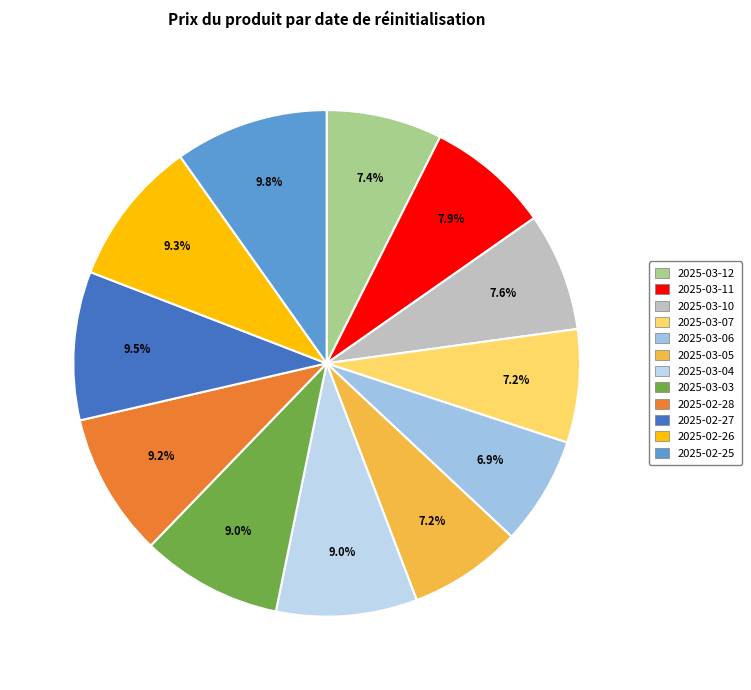

Which category has the smallest portion of the pie?

2025-03-06